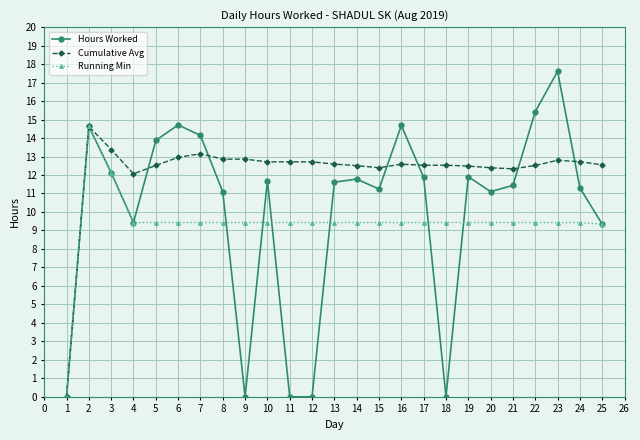

Which series has the widest spread of values?

Hours Worked